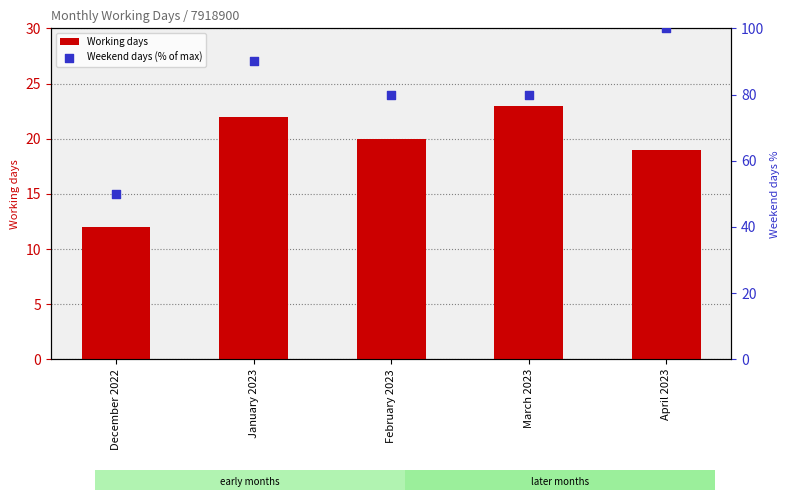

At which category is the sum across all series the highest?

April 2023